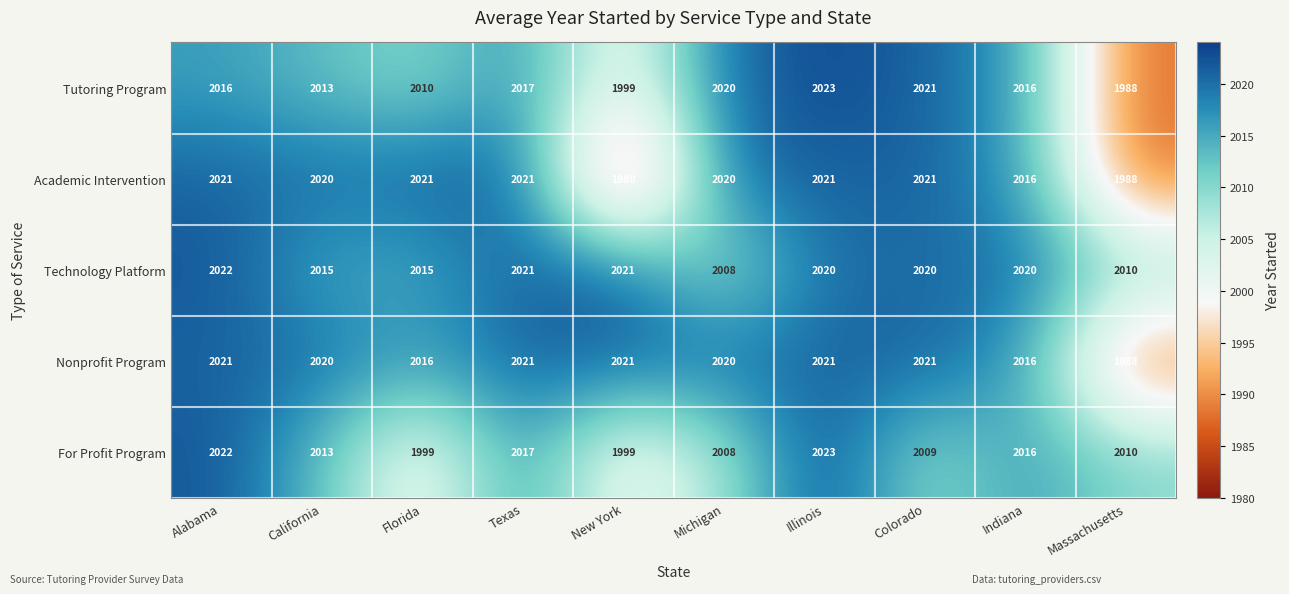

Which series has the largest total across all categories?

Technology Platform